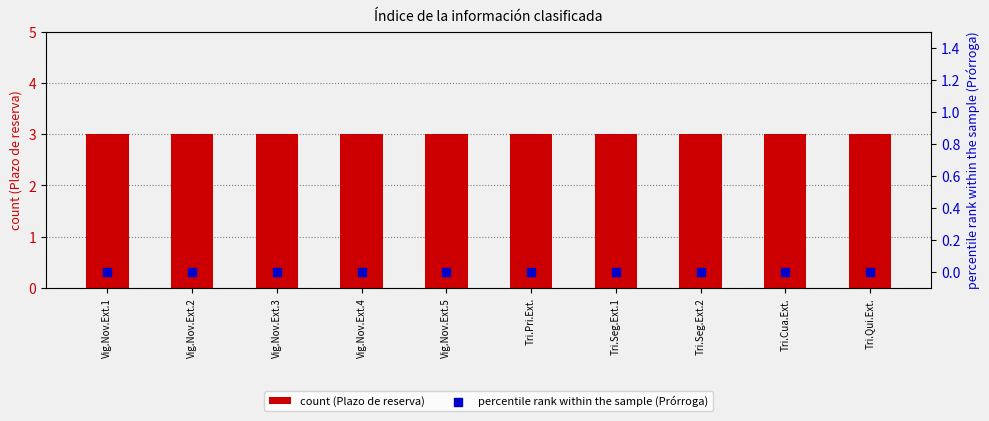

At which category is the sum across all series the highest?

Vig.Nov.Ext.1